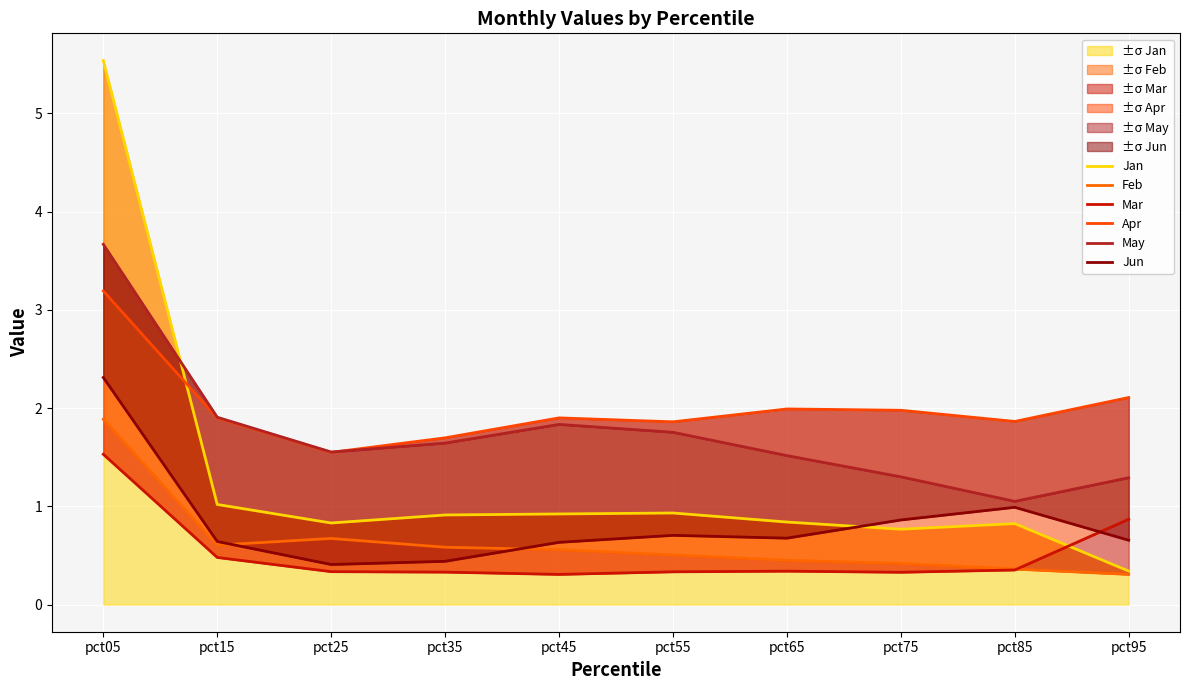

At how many categories does at least one series exceed 1?

10